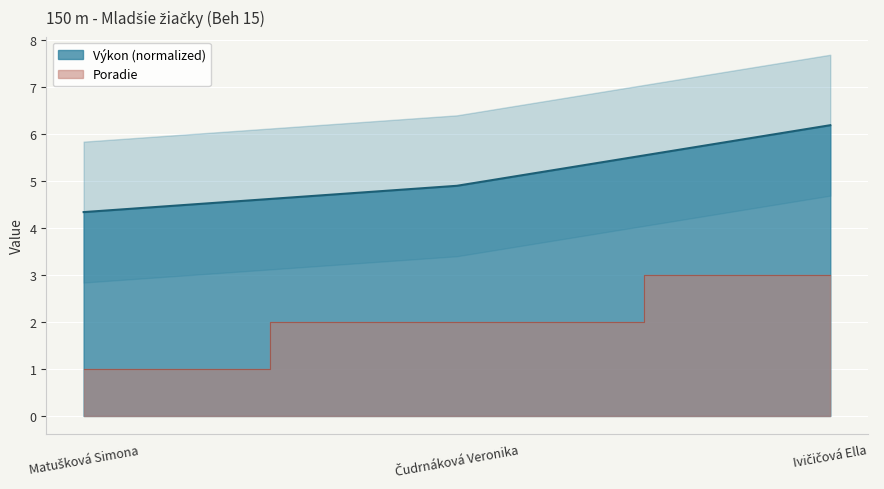

Reading left to right, extract all data points from this chart.

Poradie: 1.0	2.0	3.0
Výkon: 4.3	4.9	6.2